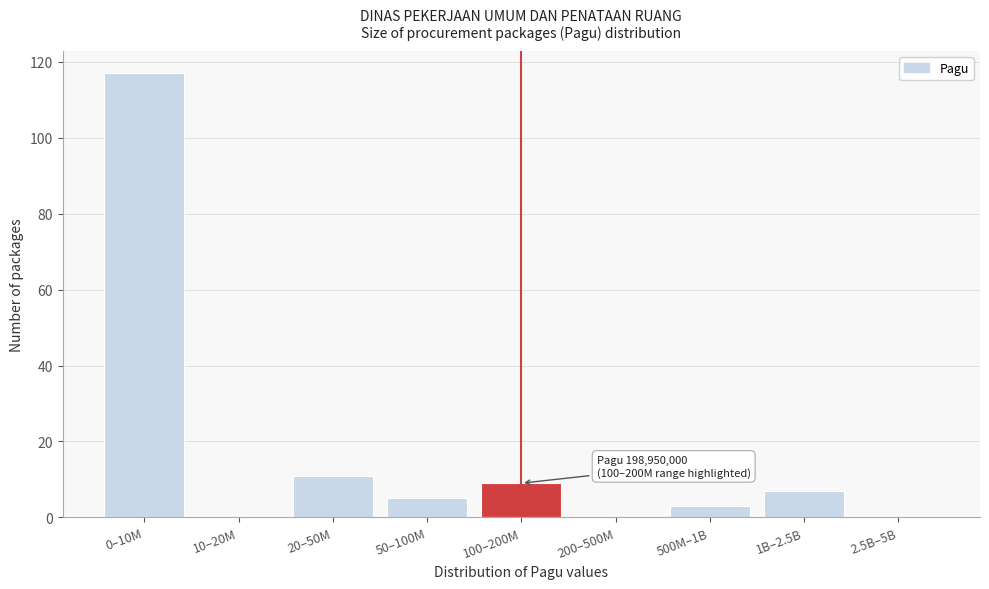

Reading left to right, list all the values displayed in this chart.

0–10M=117	10–20M=0	20–50M=11	50–100M=5	100–200M=9	200–500M=0	500M–1B=3	1B–2.5B=7	2.5B–5B=0